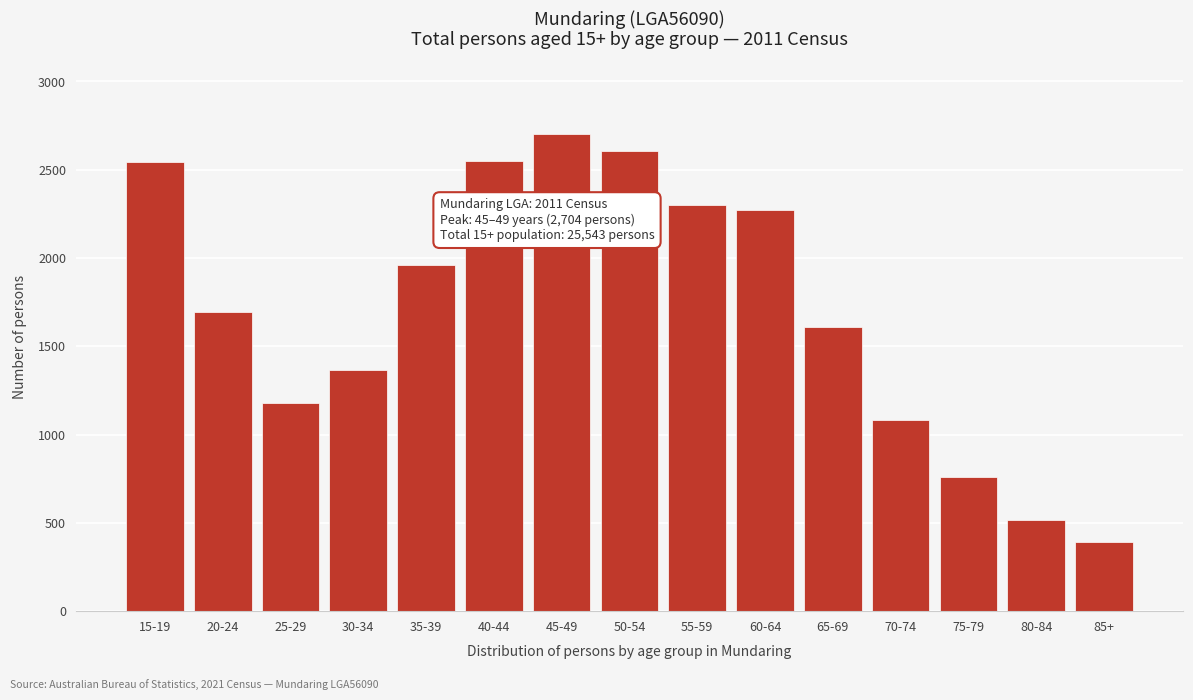

What is the approximate value at 45-49, to the nearest 100?

2700